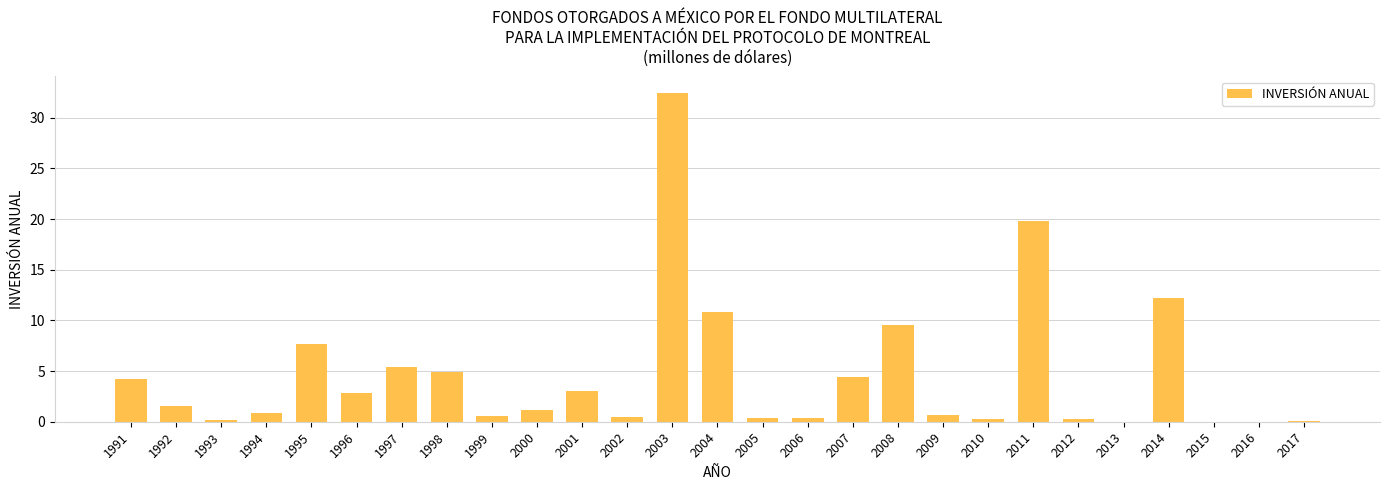

The value at 2009 is 0.7. True or false?

True